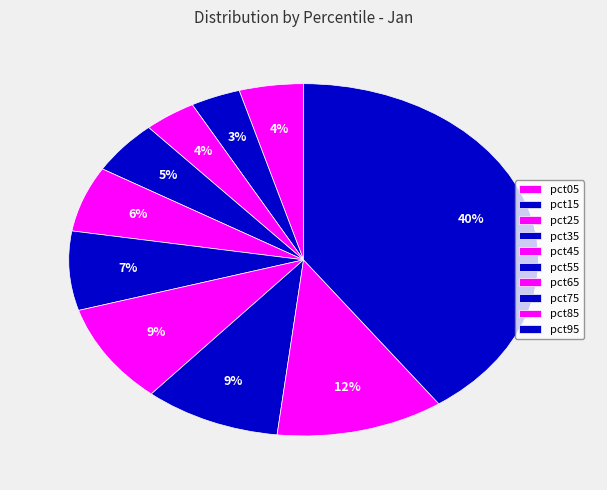

What percentage is the pct95 slice, to the nearest percent?

40%